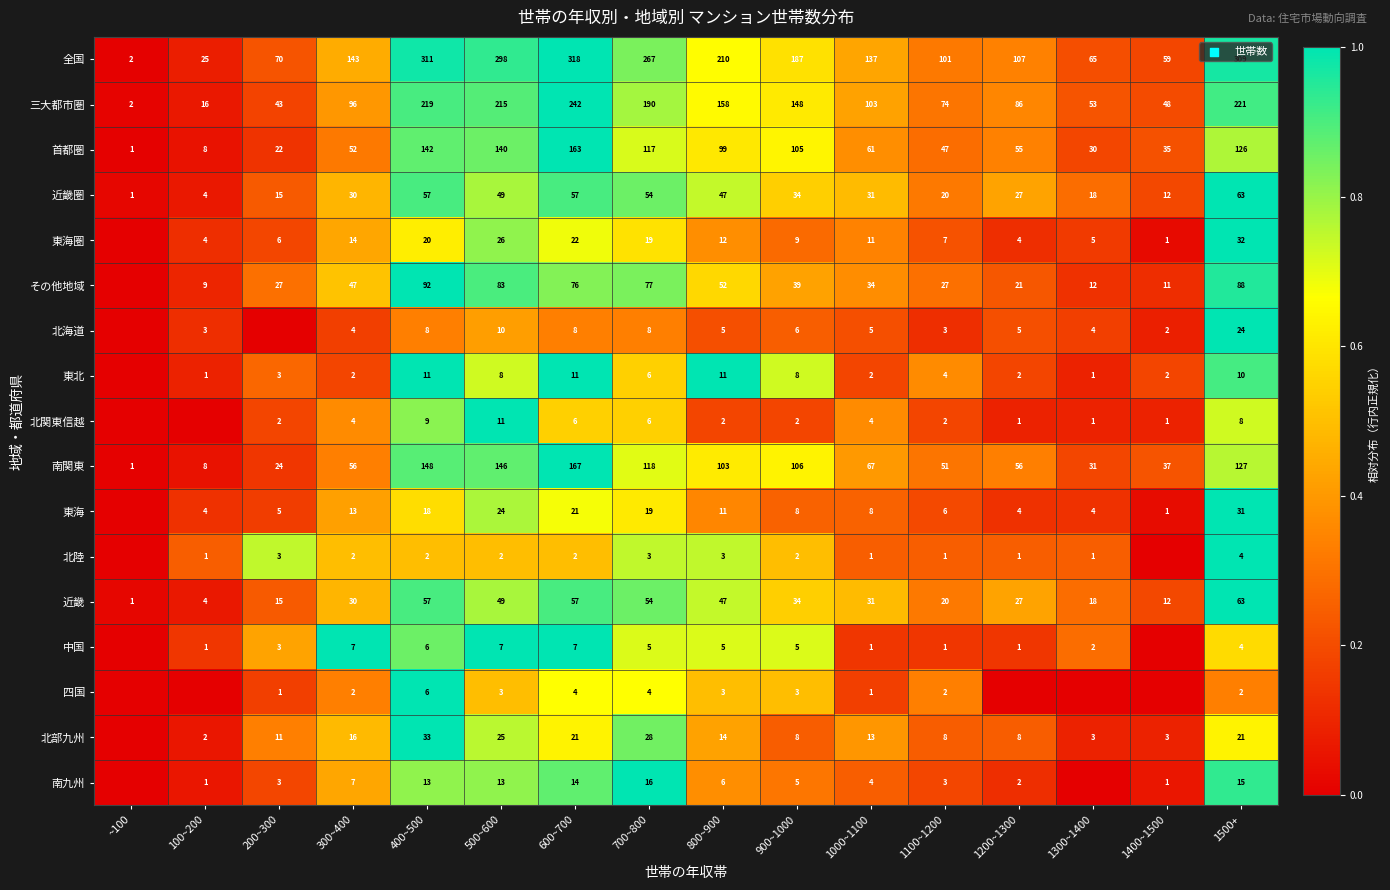

The value of 北海道 at 600~700 is 12. True or false?

False